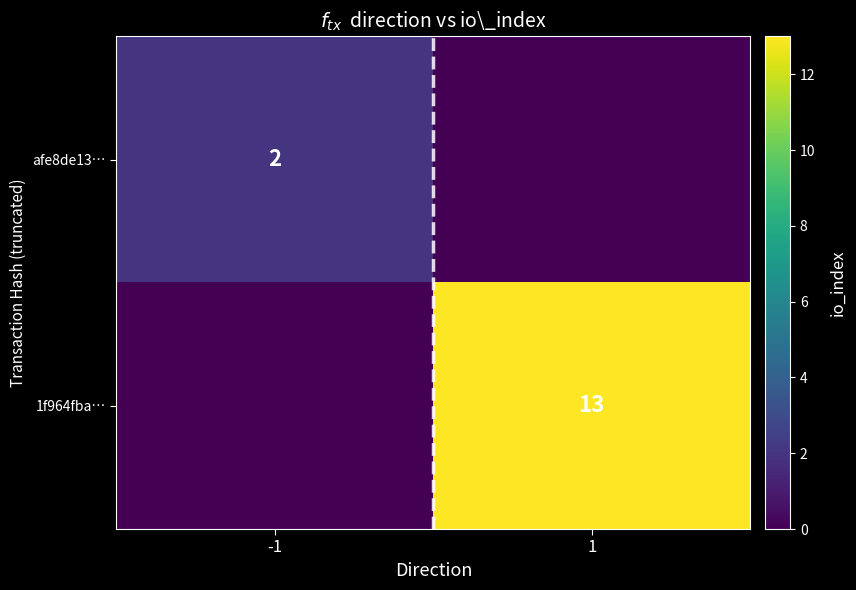

What is the highest value of the afe8de13… series?

2